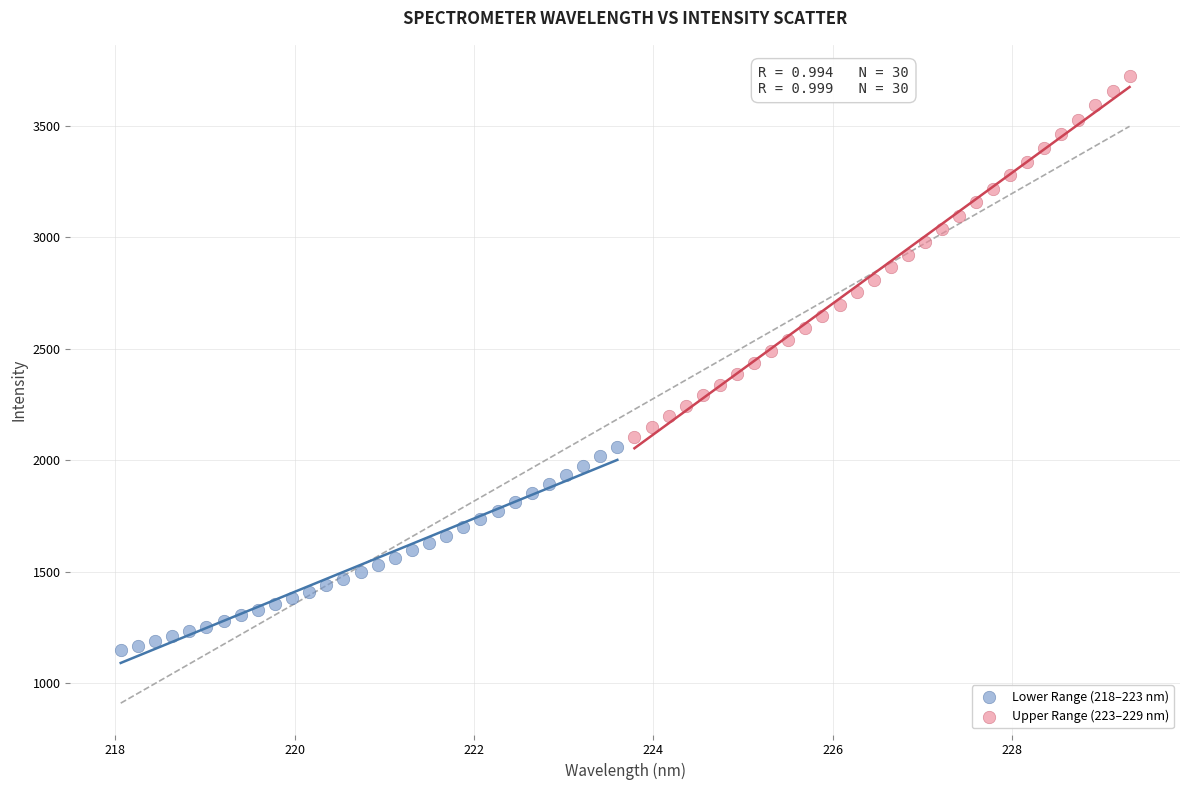

What are all the series names shown in the legend?

Lower Range (218–223 nm), Upper Range (223–229 nm)